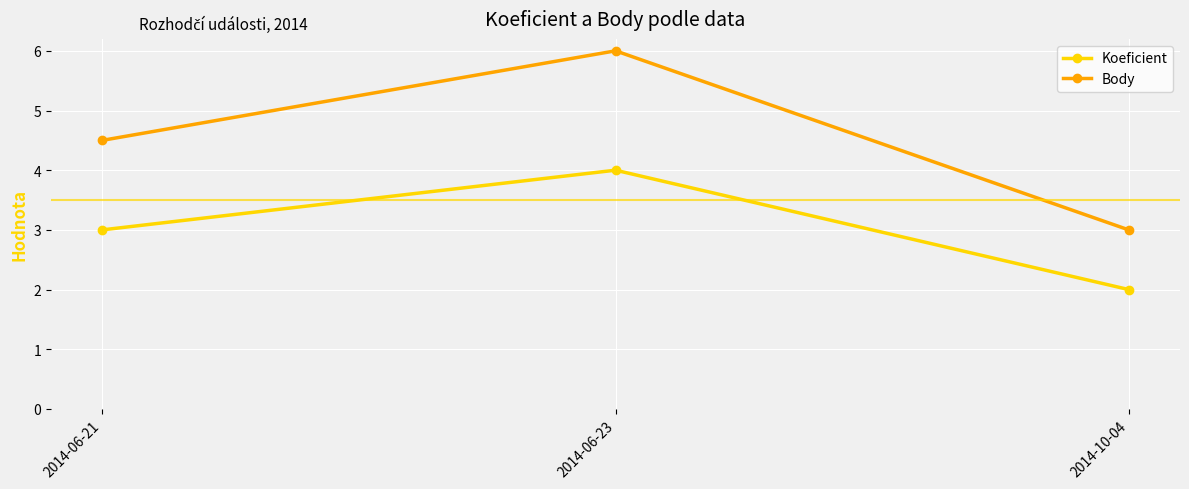

What position from the right is 2014-06-21?

3